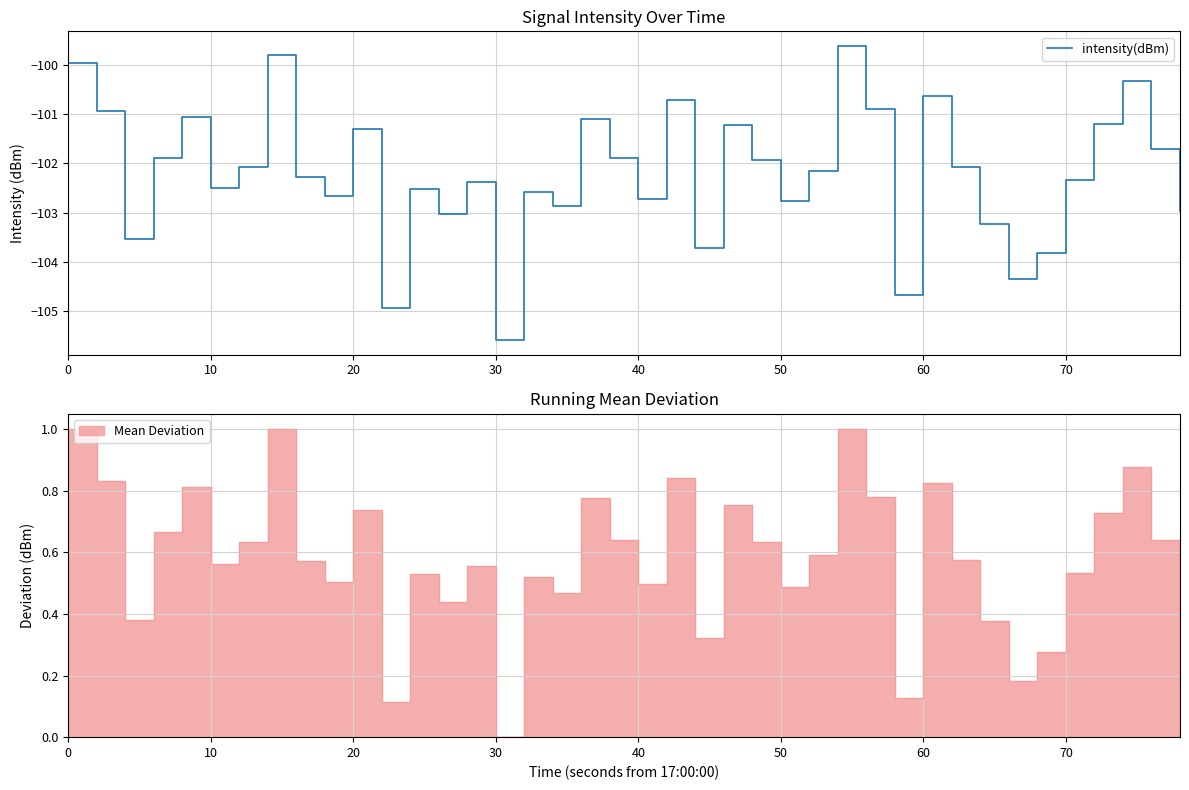

How many points are lower than both their immediate neighbors (excluding endpoints)?

12